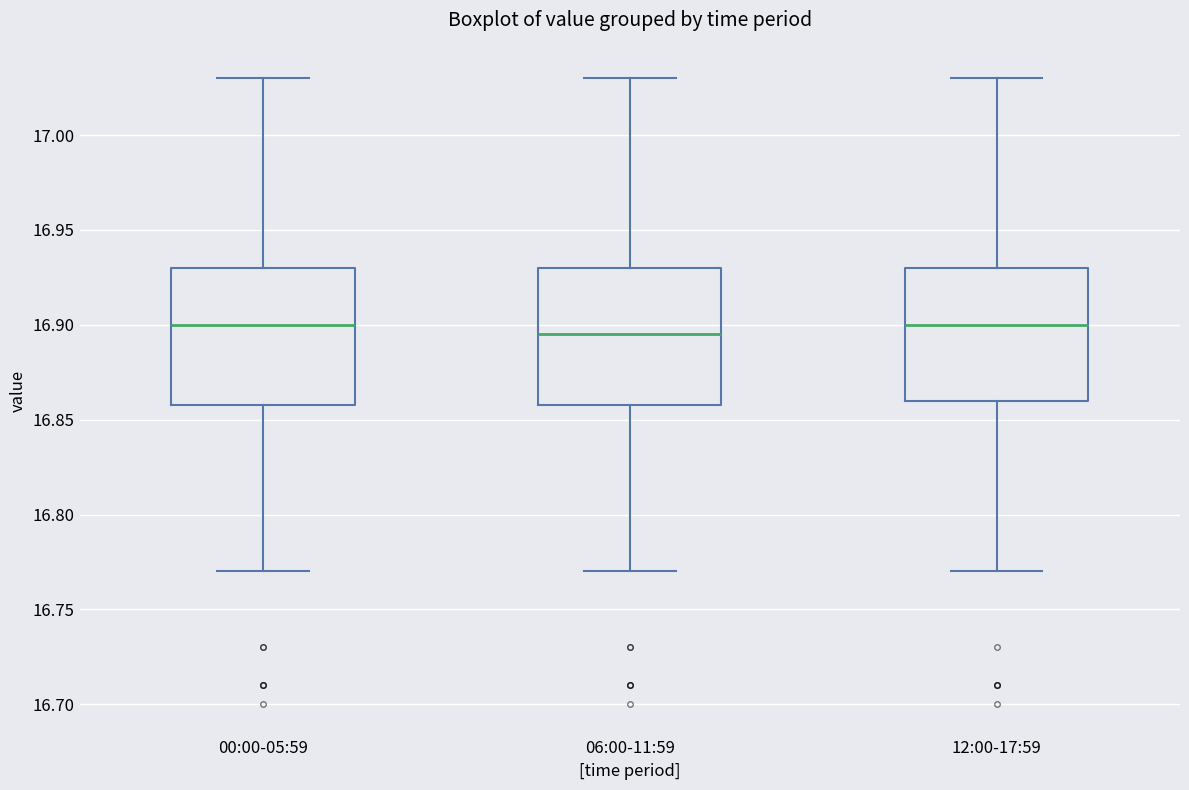

Where is the lower edge of the box for 00:00-05:59 on the y-axis? The values are not printed on the chart, so give them approximately, as read against the axis.

16.860